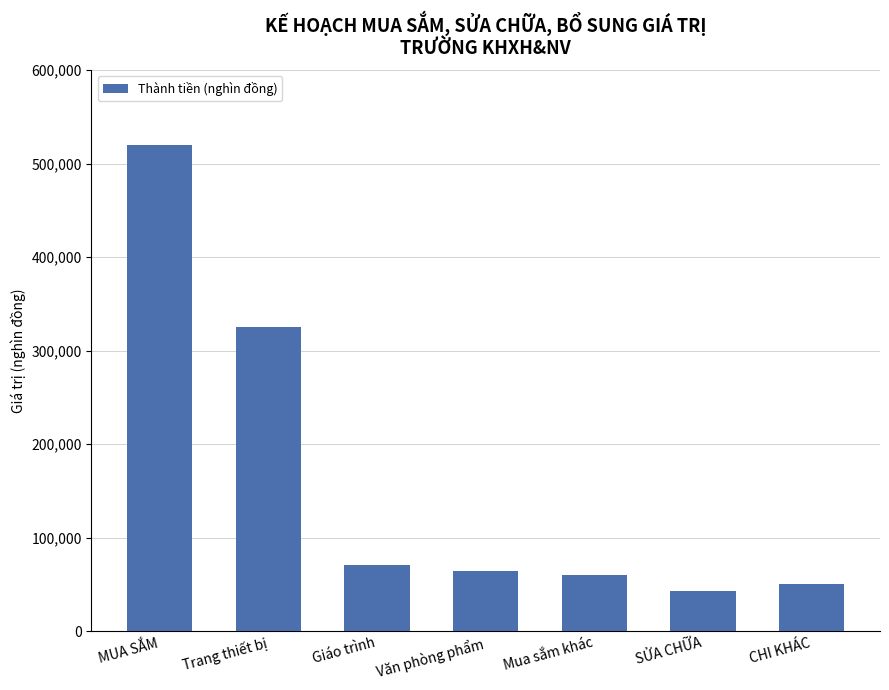

What is the approximate value at SỬA CHỮA?

43000